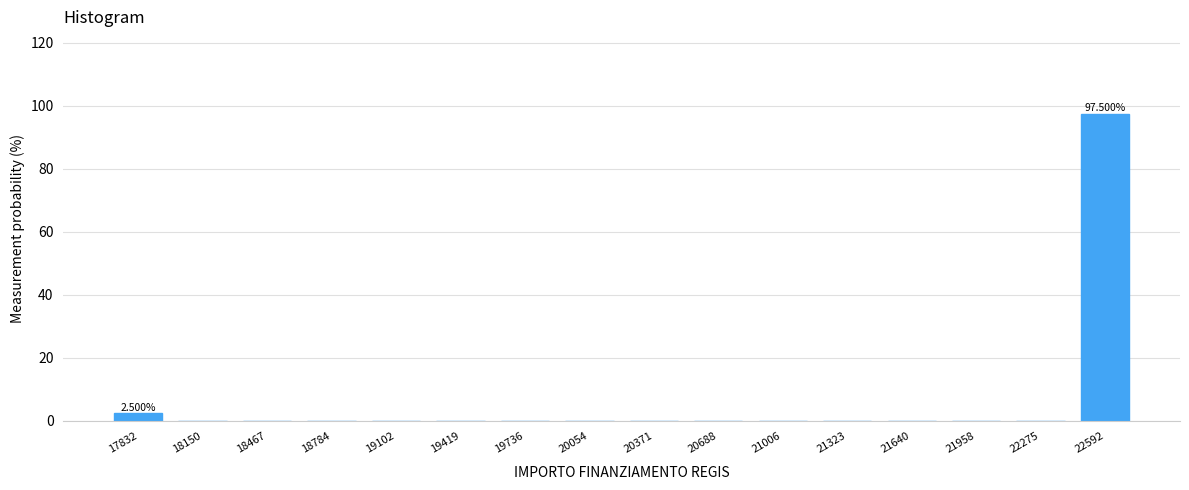

Which has a higher value, 22592 or 21640?

22592